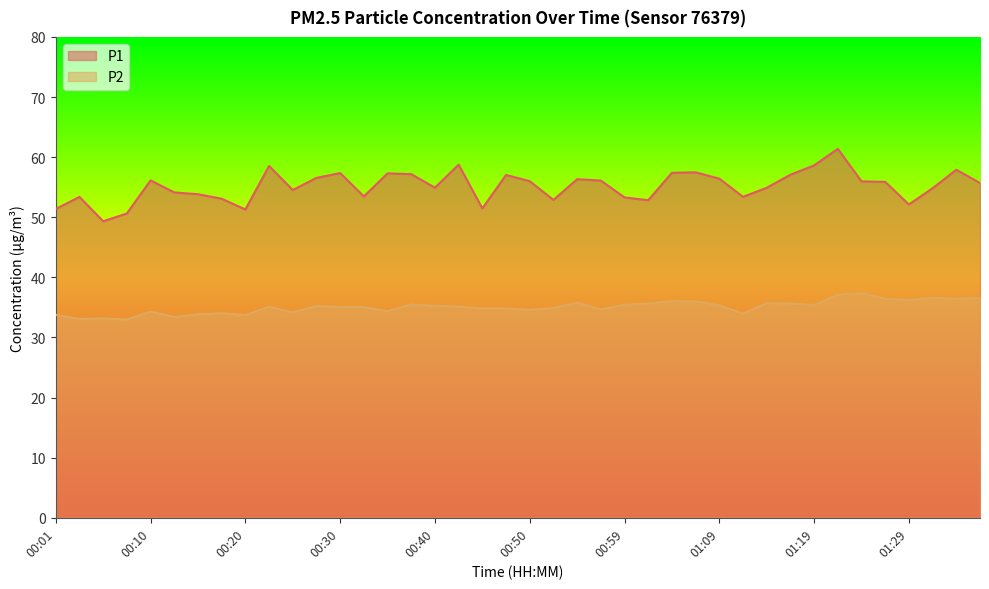

Reading left to right, list all the values displayed in this chart.

P1: 51.4	53.4	49.3	50.6	56.1	54.1	53.8	53.1	51.3	58.5	54.5	56.5	57.4	53.5	57.3	57.2	54.9	58.8	51.5	57.0	56.0	52.9	56.3	56.1	53.3	52.8	57.4	57.5	56.4	53.4	54.9	57.1	58.6	61.4	56.0	55.9	52.1	54.8	57.9	55.7
P2: 33.8	33.1	33.2	33.0	34.3	33.4	33.9	34.0	33.7	35.1	34.2	35.2	35.1	35.0	34.4	35.5	35.2	35.1	34.8	34.8	34.6	34.9	35.8	34.7	35.4	35.6	36.0	36.0	35.4	34.0	35.7	35.6	35.4	37.1	37.4	36.4	36.2	36.6	36.4	36.6